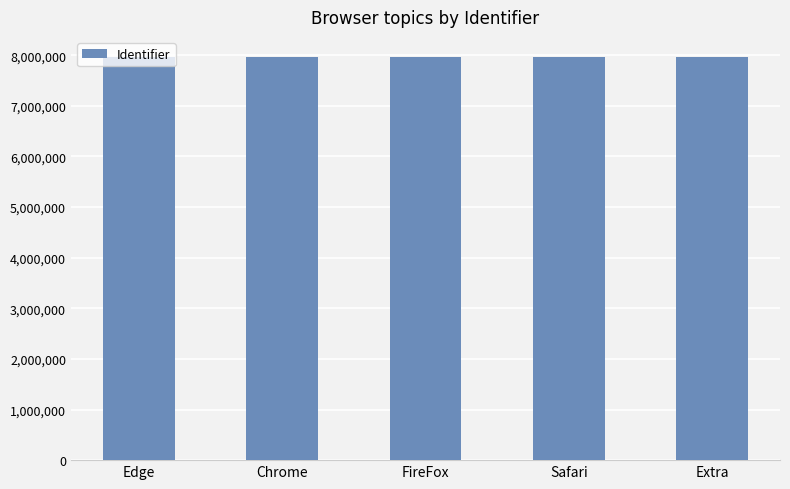

Count the number of data series in this chart.

1